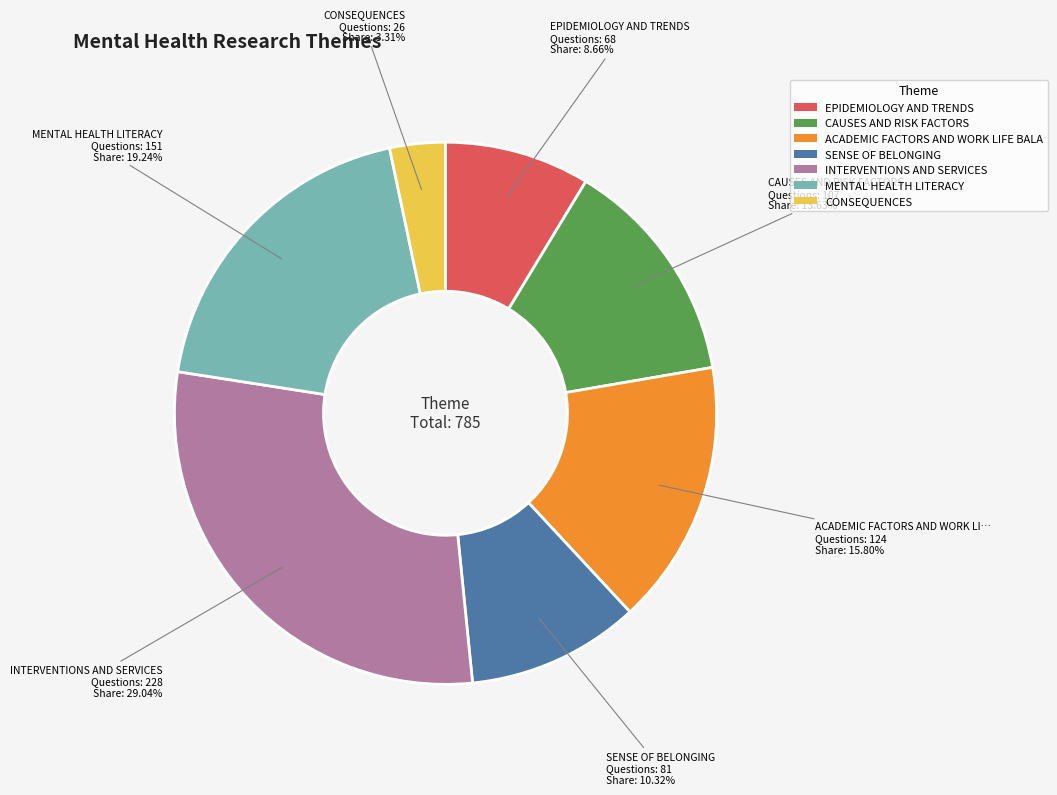

Is there any slice that represents more than half of the pie?

No